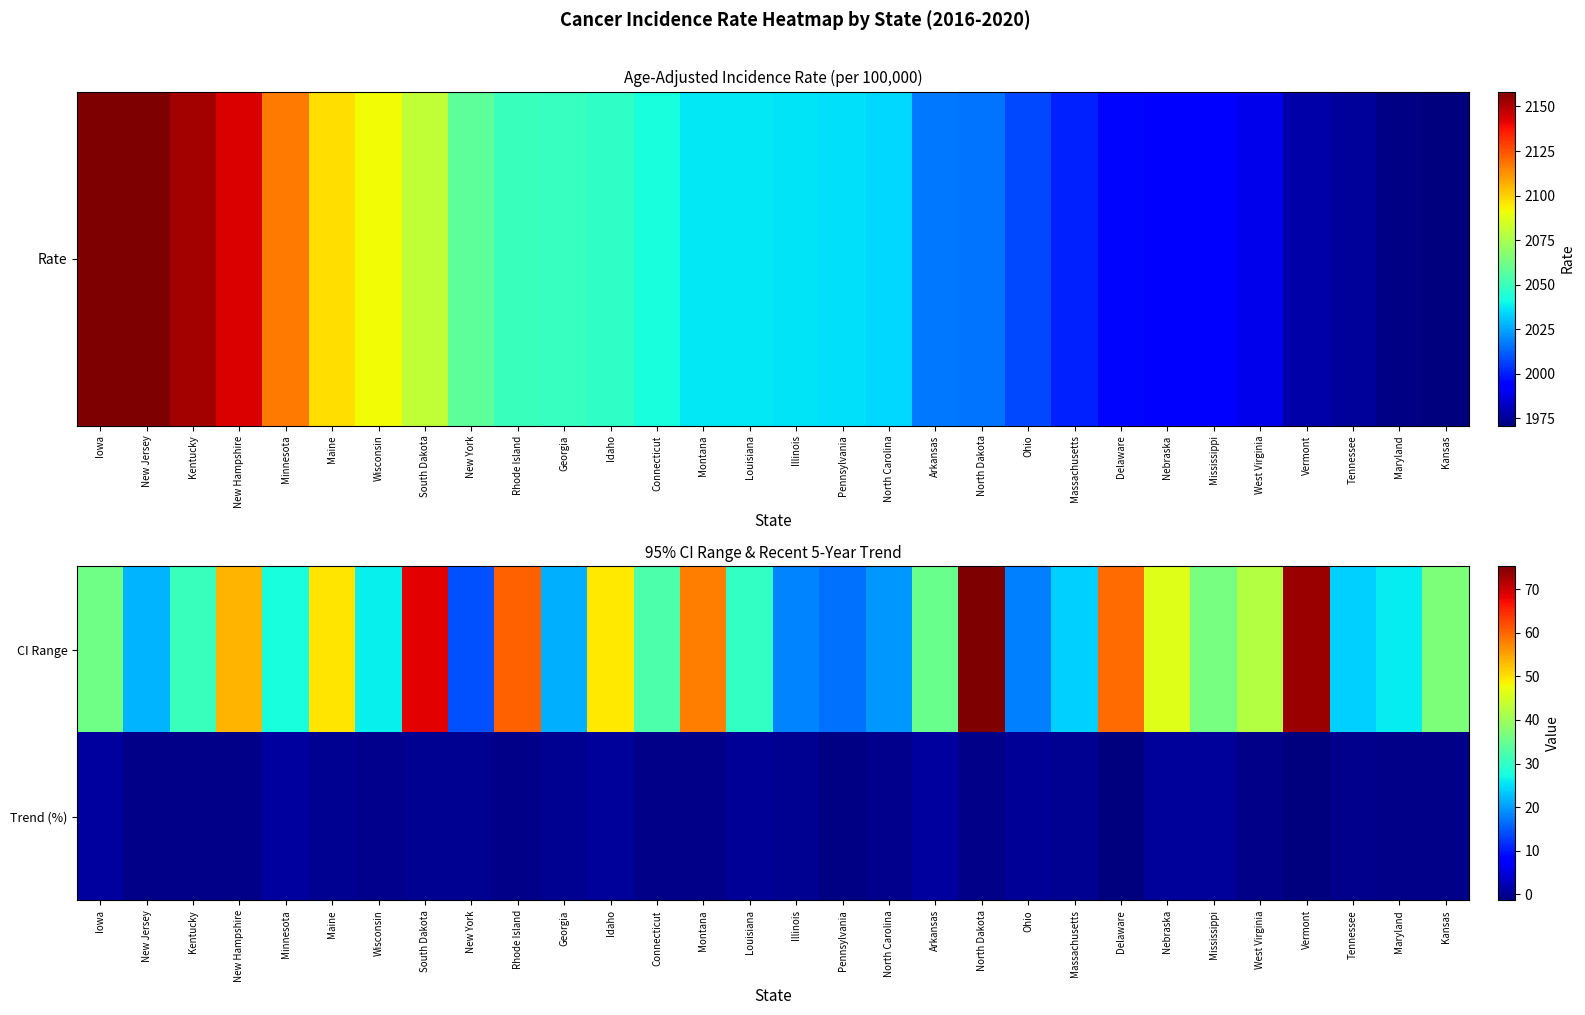

Reading right to left, extract all data points from this chart.

CI Range: Kansas=37.1	Maryland=26.1	Tennessee=23.9	Vermont=73.3	West Virginia=42.1	Mississippi=36.6	Nebraska=46.1	Delaware=59.5	Massachusetts=23.9	Ohio=18.0	North Dakota=75.2	Arkansas=35.4	North Carolina=19.6	Pennsylvania=16.6	Illinois=18.1	Louisiana=30.2	Montana=58.0	Connecticut=32.6	Idaho=49.2	Georgia=21.4	Rhode Island=60.4	New York=14.3	South Dakota=68.5	Wisconsin=26.2	Maine=49.7	Minnesota=27.7	New Hampshire=53.6	Kentucky=30.8	New Jersey=21.9	Iowa=35.9
Trend (%): Kansas=-0.8	Maryland=-0.6	Tennessee=-0.5	Vermont=-1.2	West Virginia=-0.8	Mississippi=0.5	Nebraska=0.6	Delaware=-1.4	Massachusetts=0.0	Ohio=0.3	North Dakota=-0.6	Arkansas=0.9	North Carolina=-0.4	Pennsylvania=-1.0	Illinois=-0.2	Louisiana=0.2	Montana=-0.8	Connecticut=-0.6	Idaho=0.5	Georgia=-0.2	Rhode Island=-0.8	New York=-0.2	South Dakota=-0.2	Wisconsin=-0.3	Maine=-0.2	Minnesota=0.7	New Hampshire=-0.8	Kentucky=-0.7	New Jersey=-0.7	Iowa=0.9